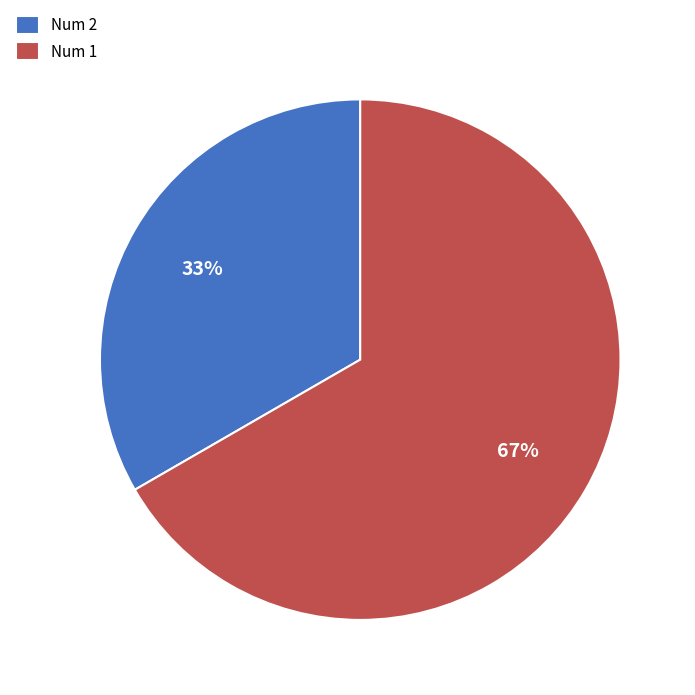

How many segments does this pie chart have?

2